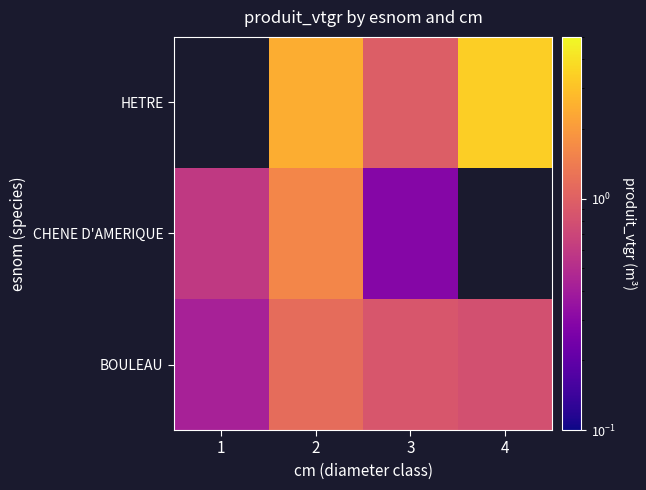

Which has a higher value, 3 or 4?

3